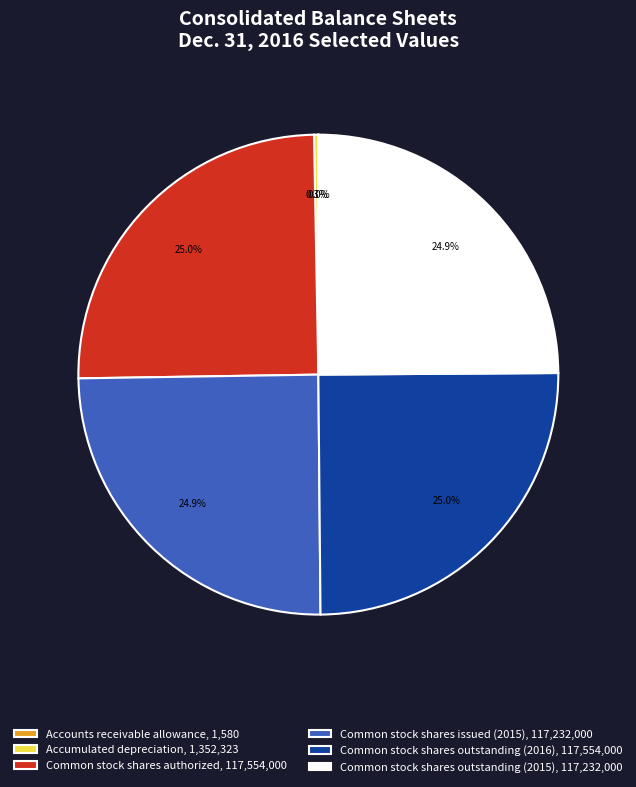

What portion of the pie excludes Common stock shares outstanding (2016)?

75.0%